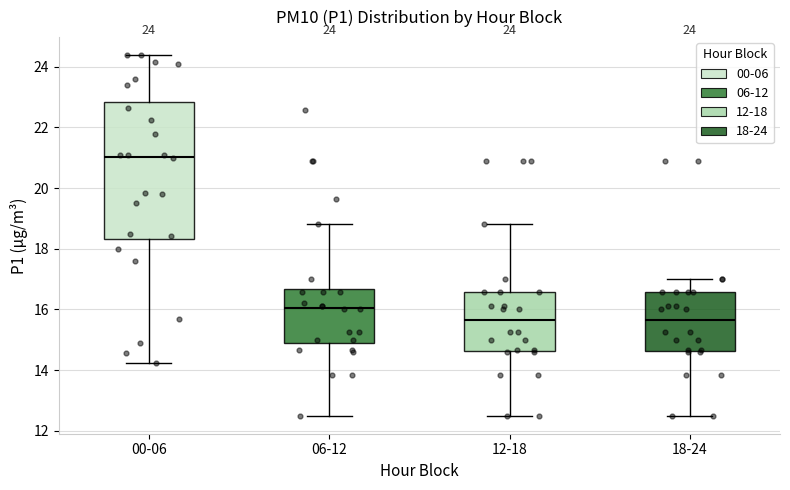

Which box's median line is the highest?

00-06